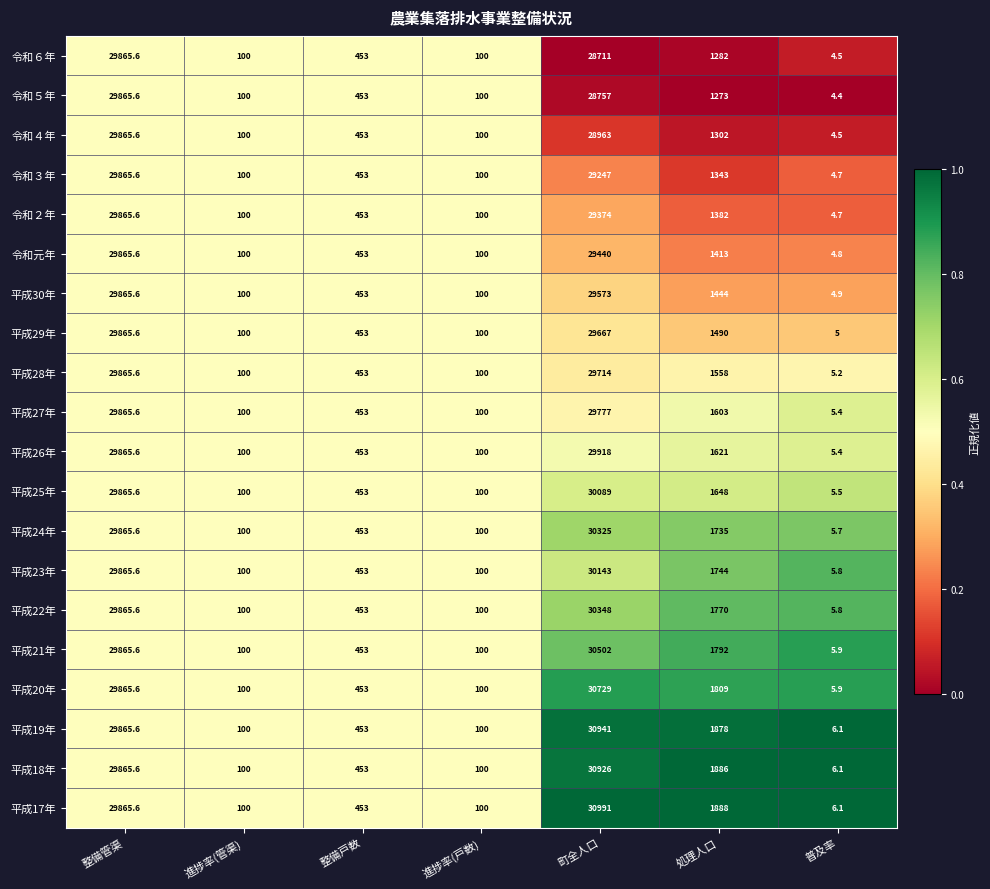

Which series has the largest total across all categories?

平成17年